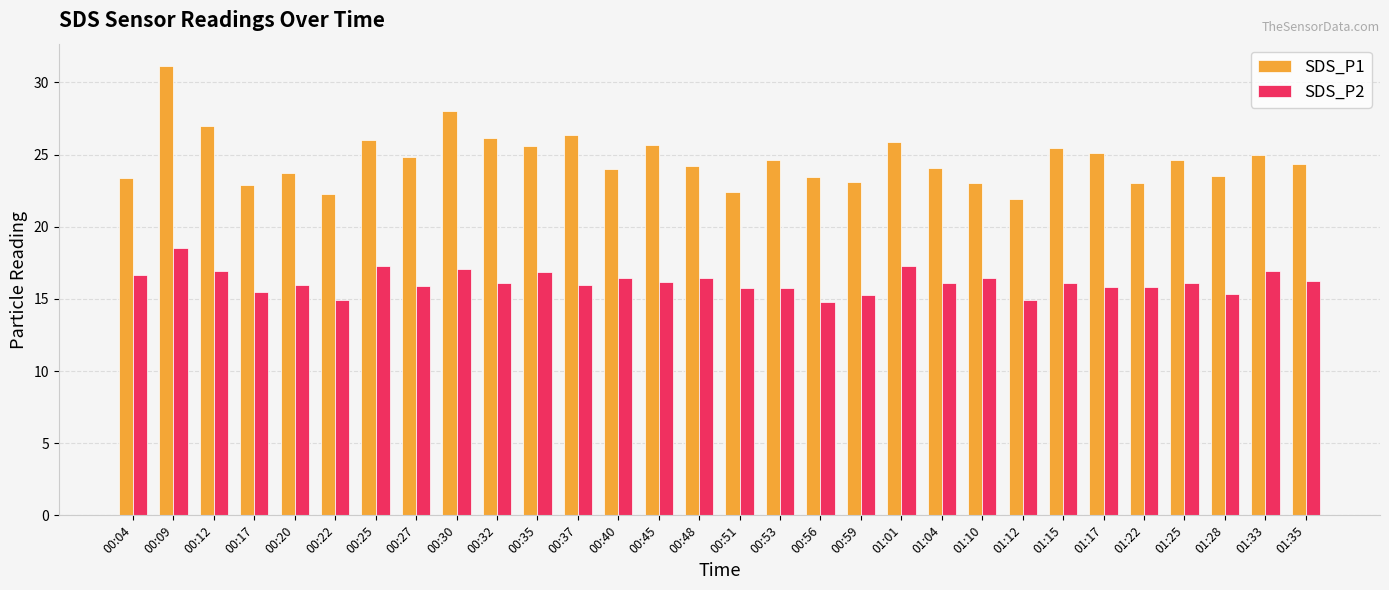

Where does the SDS_P1 series first go above 24?

00:09